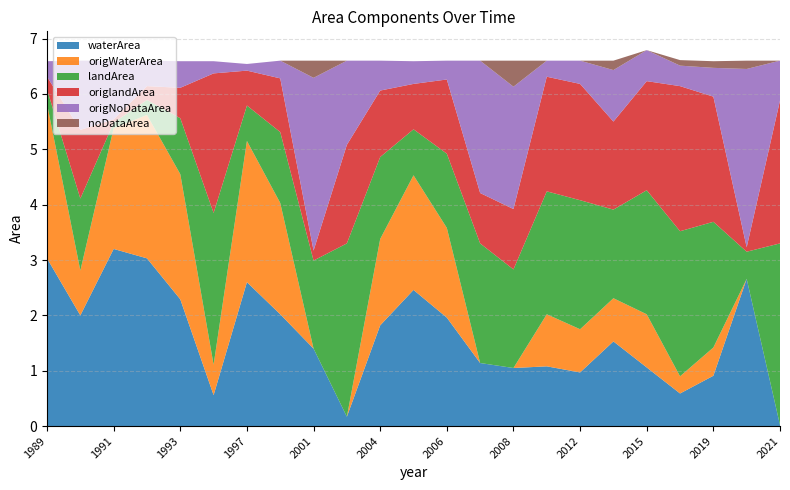

Reading left to right, list all the values displayed in this chart.

waterArea: 3.0	2.0	3.2	3.0	2.3	0.6	2.6	2.0	1.4	0.2	1.8	2.5	2.0	1.1	1.1	1.1	1.0	1.5	1.1	0.6	0.9	2.7	0.0
origWaterArea: 2.8	0.8	2.2	2.6	2.3	0.6	2.5	2.0	0.0	0.0	1.6	2.1	1.6	0.0	0.0	0.9	0.8	0.8	1.0	0.3	0.5	0.0	0.0
landArea: 0.3	1.3	0.1	0.3	1.0	2.7	0.6	1.3	1.6	3.1	1.5	0.8	1.3	2.2	1.8	2.2	2.3	1.6	2.2	2.6	2.3	0.5	3.3
origlandArea: 0.2	1.2	0.1	0.2	0.6	2.5	0.6	1.0	0.2	1.8	1.2	0.8	1.3	0.9	1.1	2.1	2.1	1.6	2.0	2.6	2.3	0.1	2.6
origNoDataArea: 0.3	1.2	1.1	0.5	0.5	0.2	0.1	0.3	3.1	1.5	0.5	0.4	0.3	2.4	2.2	0.3	0.4	0.9	0.6	0.4	0.5	3.2	0.7
noDataArea: 0.0	0.0	0.0	0.0	0.0	0.0	0.0	0.0	0.3	0.0	0.0	0.0	0.0	0.0	0.5	0.0	0.0	0.2	0.0	0.1	0.1	0.1	0.0